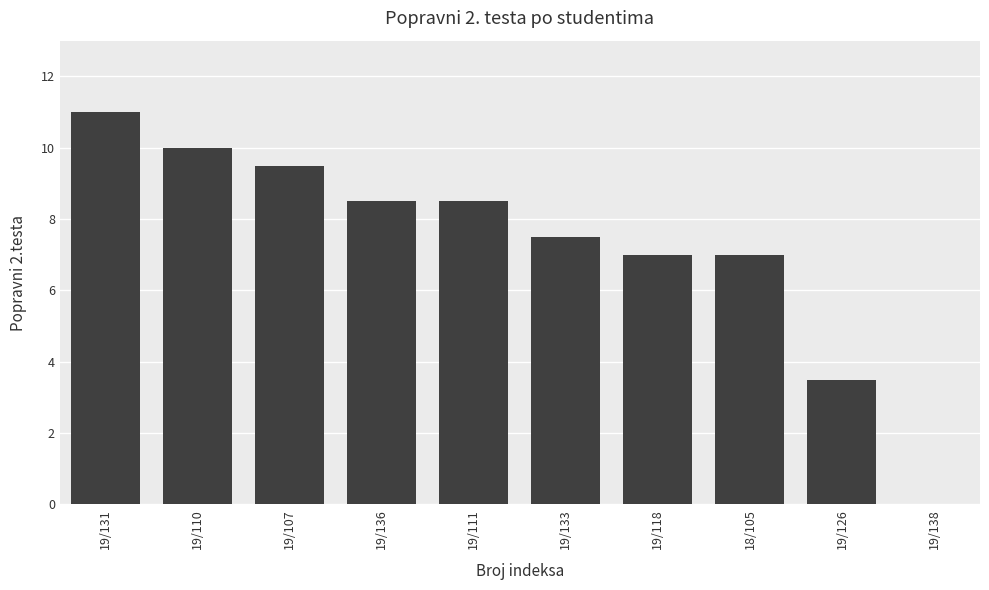

What is the difference between the values at 19/133 and 19/131?

3.5